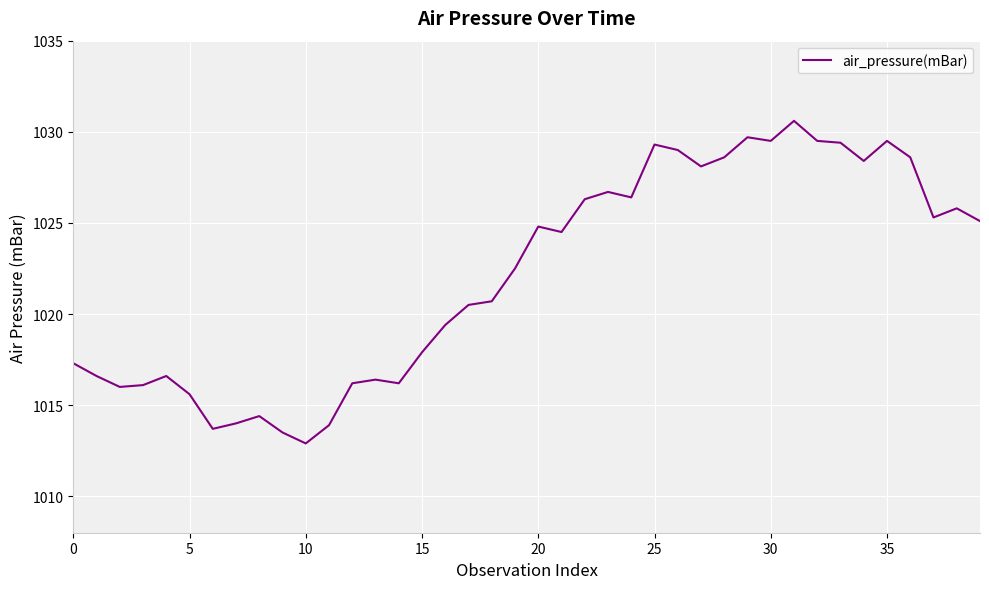

What is the difference between the maximum and minimum values?

17.7